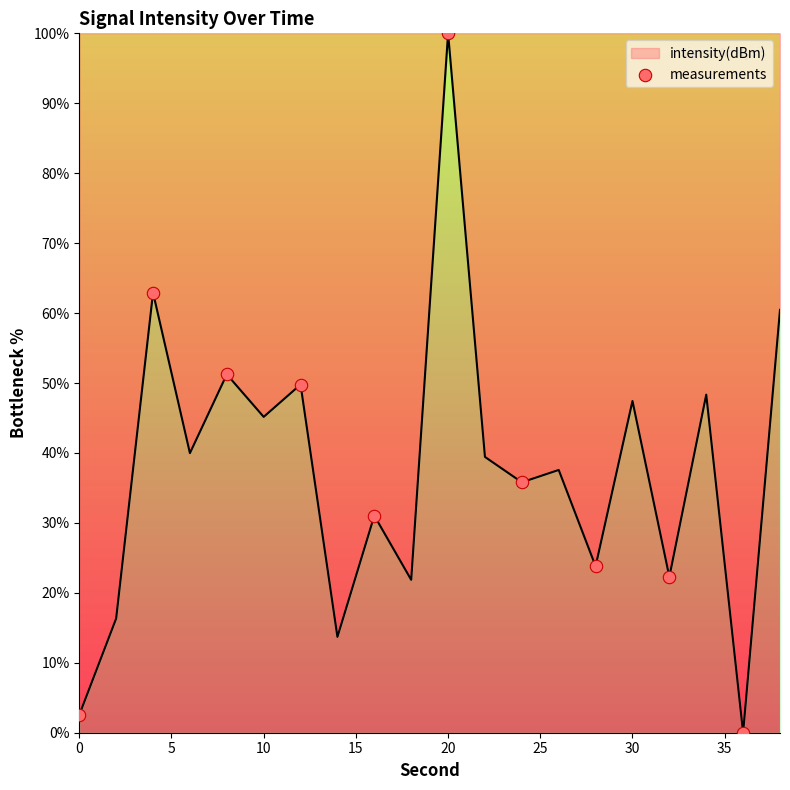

What is the difference between the maximum and minimum values?

100.0